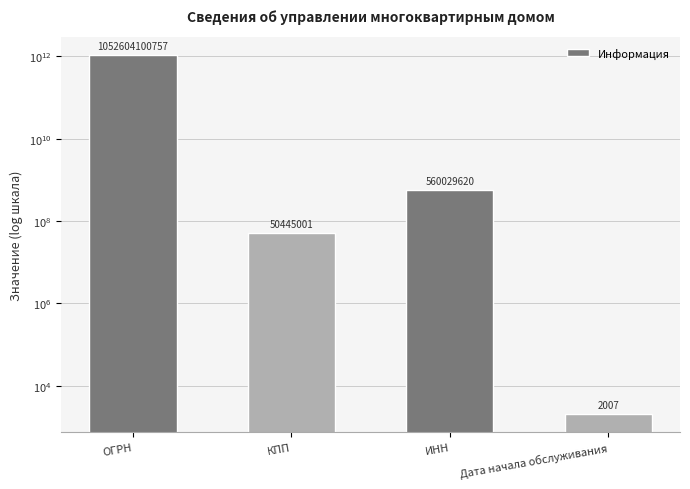

Where is the data nearest to the value 526302051382?

ИНН